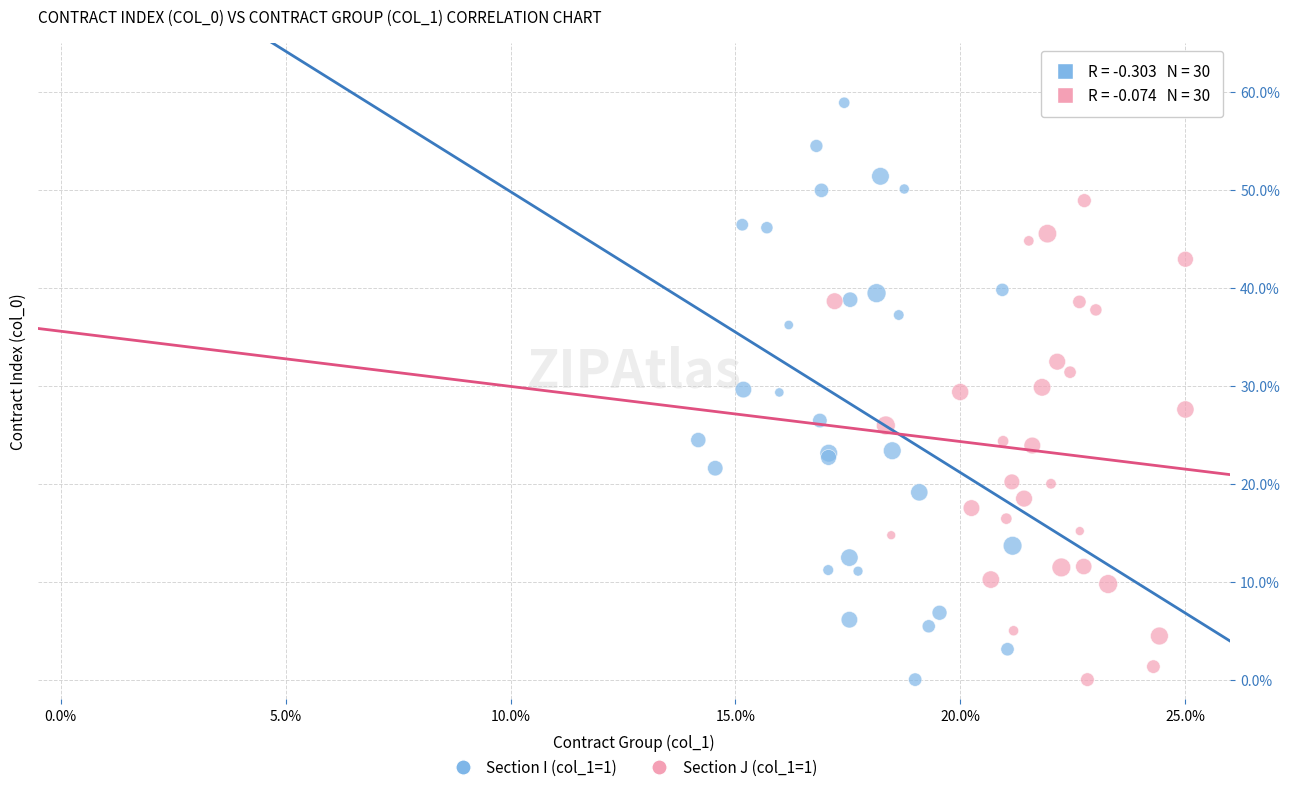

Which series has the widest spread of Y values?

Section I (col_1=1)